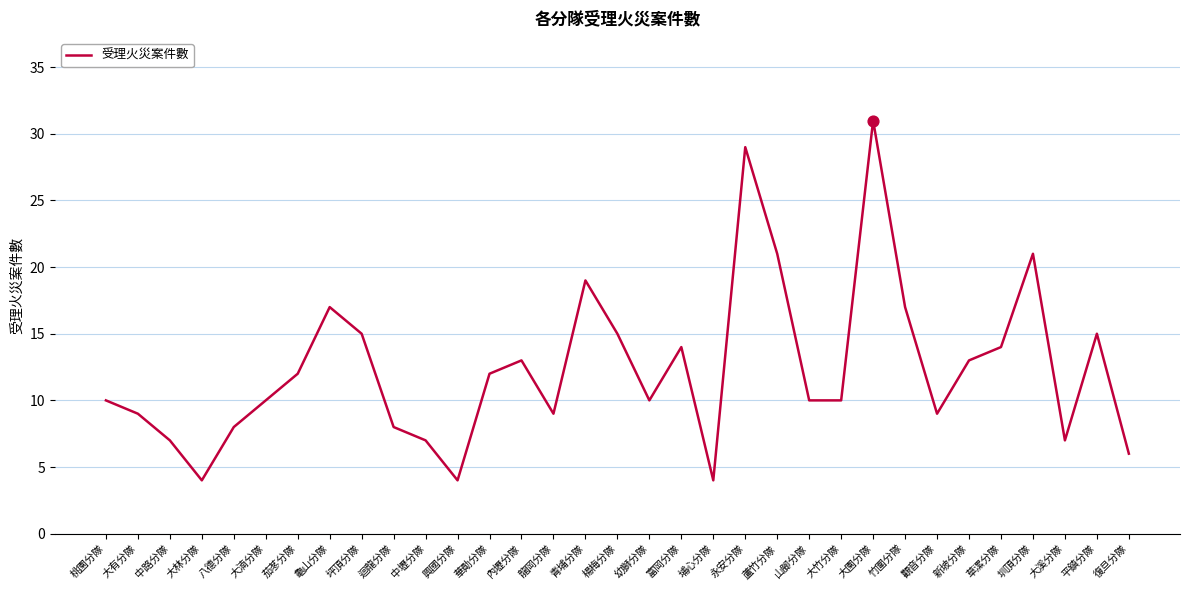

Which has a higher value, 山腳分隊 or 中路分隊?

山腳分隊